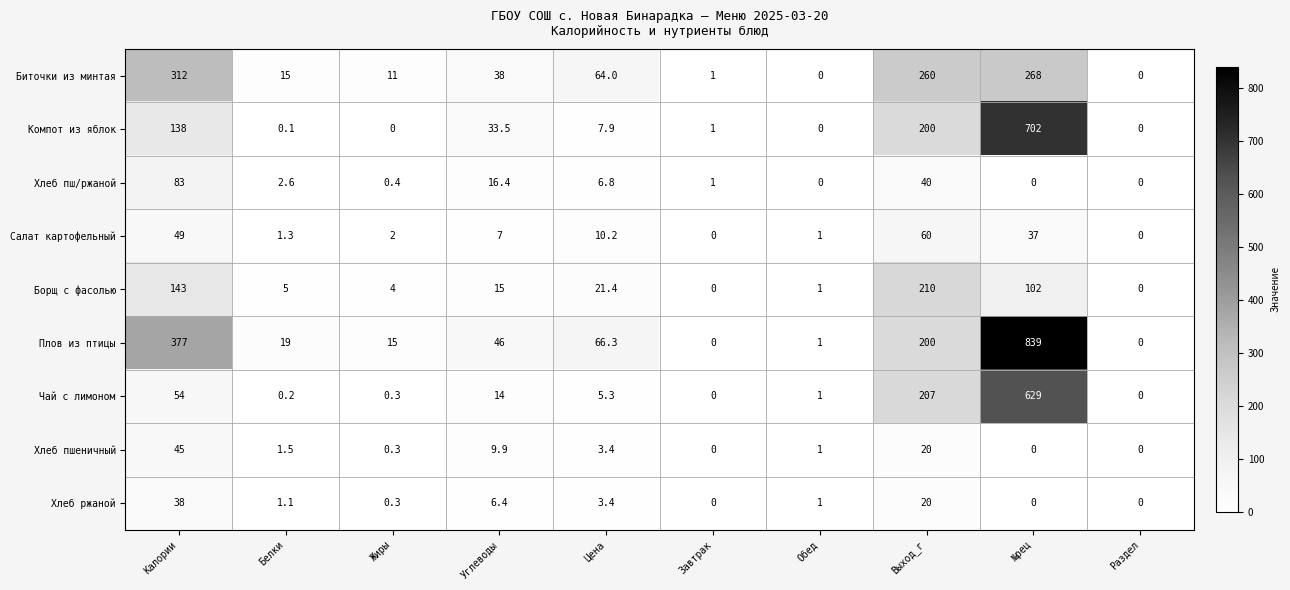

Is it true that Хлеб пш/ржаной equals 16.4 at Углеводы?

True